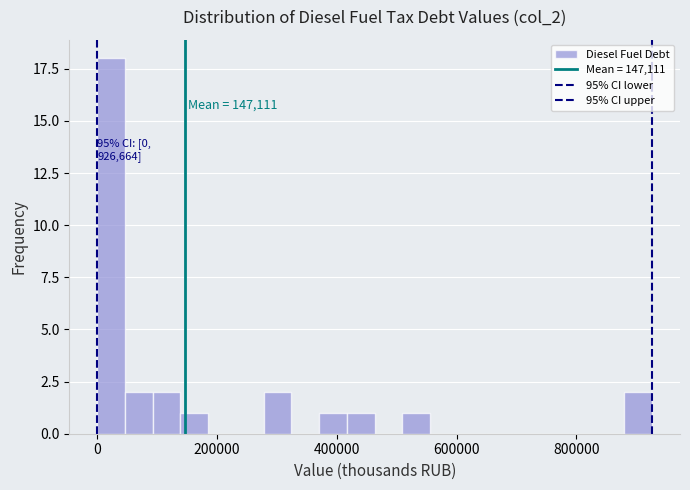

Read against the x-axis, roughly where is the centre of the tallest bar?

20000